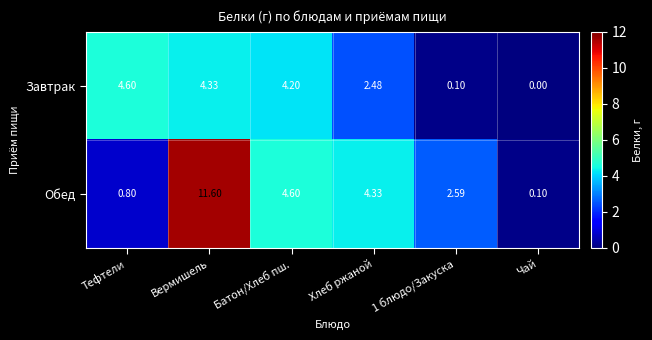

Which series has the largest range (max minus min)?

Обед